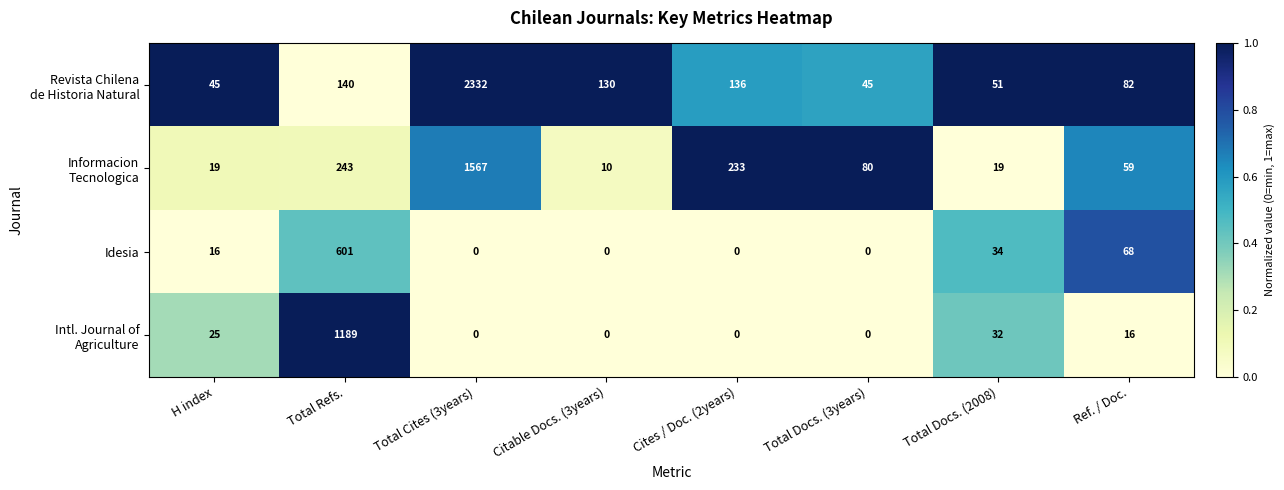

Which category has the highest value in the Idesia series?

Total Refs.